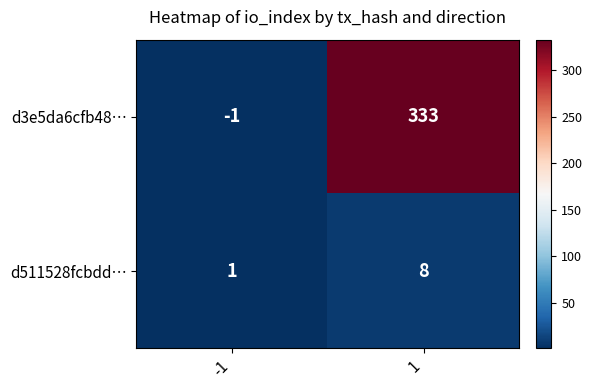

What is the difference between the d3e5da6cfb48… values at -1 and 1?

334